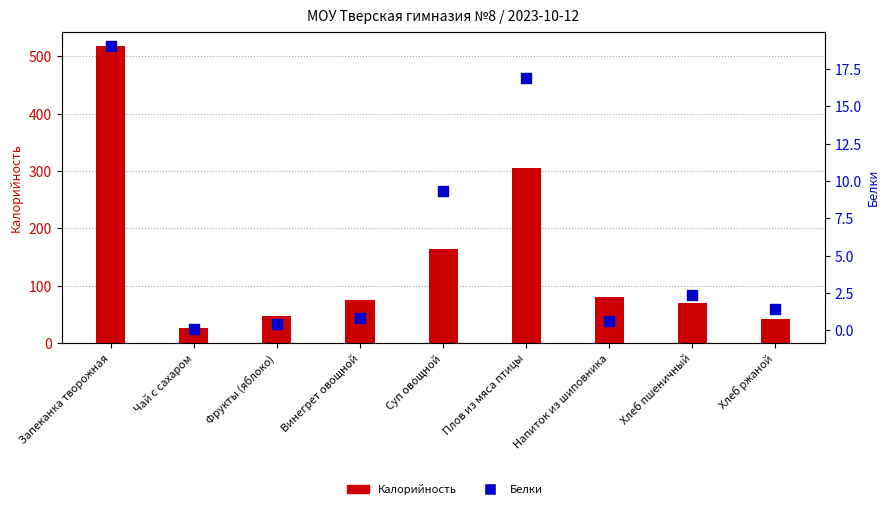

Which series reaches the minimum Y coordinate?

Белки